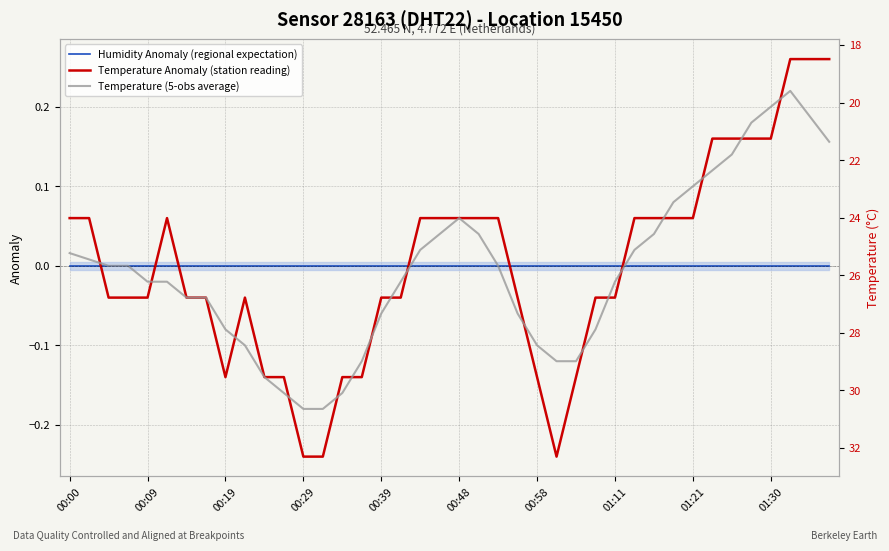

How many values in Temperature Anomaly (station reading) are below zero?

21